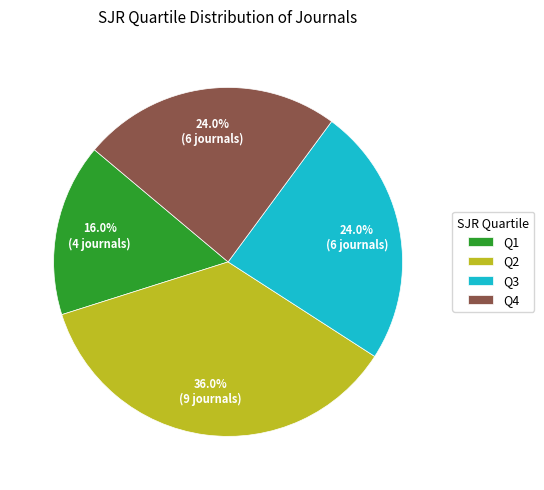

To the nearest percent, what is the combined percentage of Q3 and Q4?

48%